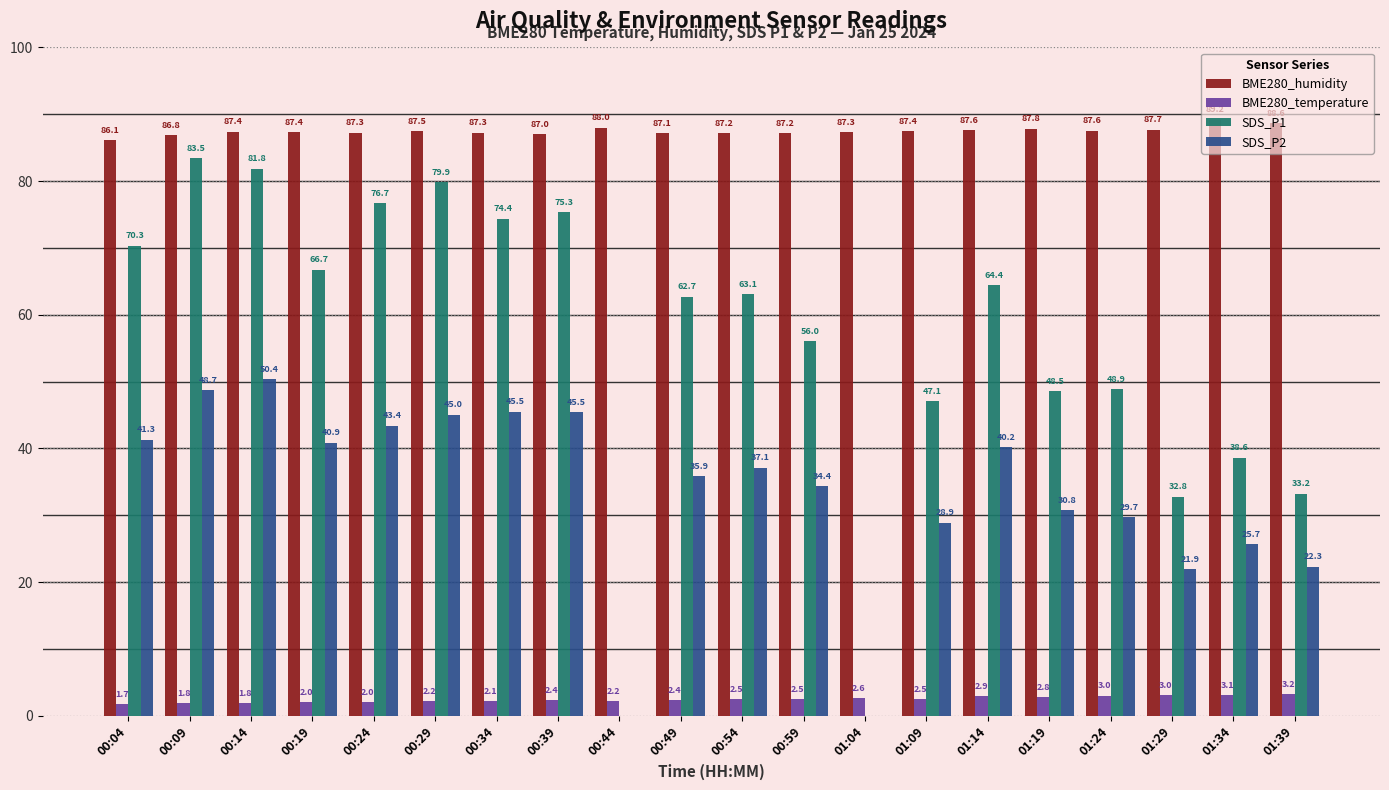

Are the bars horizontal?

No